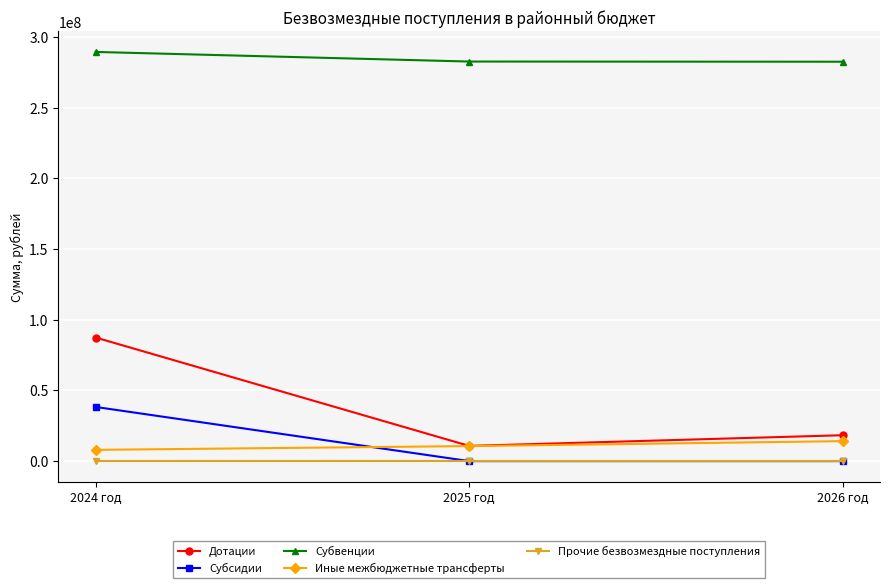

What is the minimum value for Дотации?

10755676.0